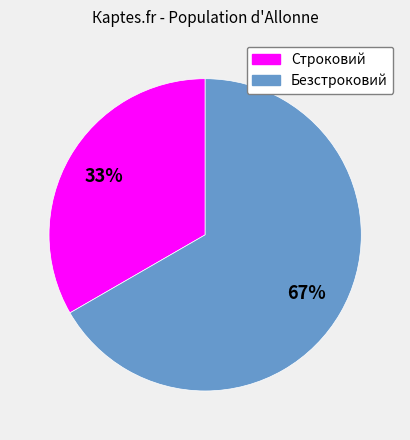

Is the sum of Безстроковий and Строковий greater than half?

Yes